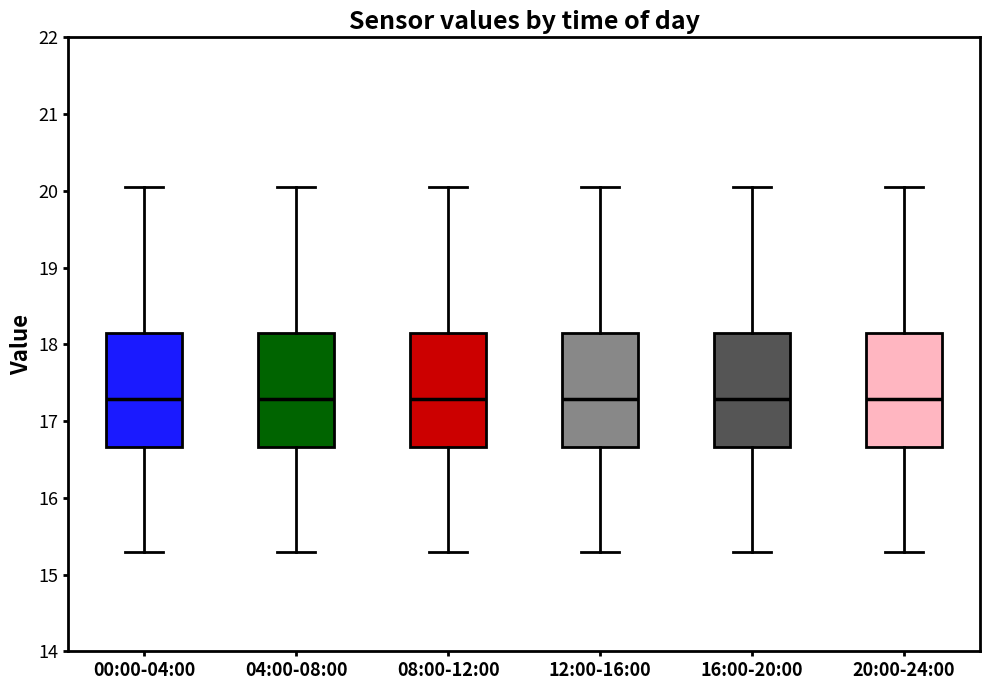

Where is the lower edge of the box for 04:00-08:00 on the y-axis? The values are not printed on the chart, so give them approximately, as read against the axis.

16.7